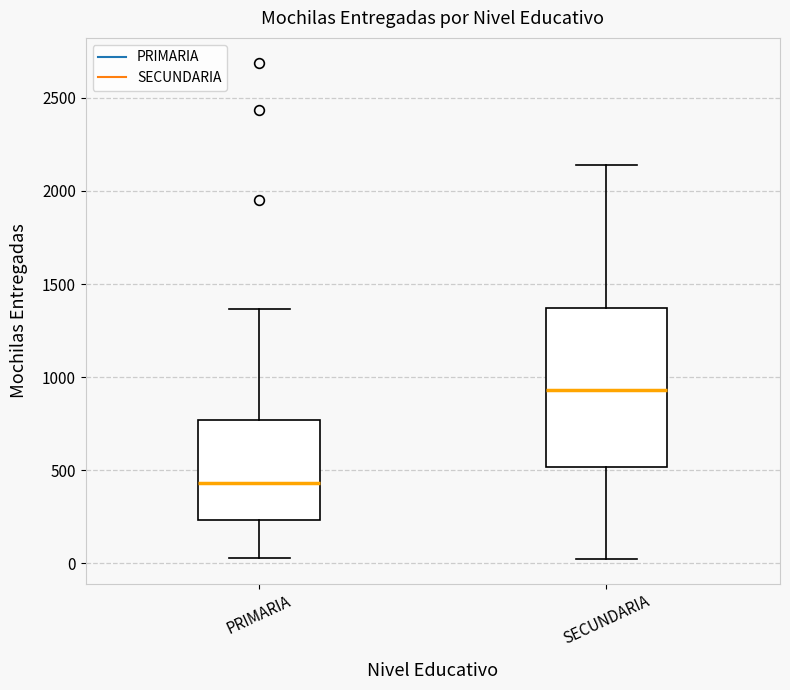

Reading left to right, read every box against the y-axis: the position of its median line, the range the box covers, and the ends of its whiskers. The values are not printed on the chart, so give them approximately, as read against the axis.

PRIMARIA: median 450, box 250 to 750, whiskers 50 to 1350
SECUNDARIA: median 950, box 500 to 1350, whiskers 0 to 2150